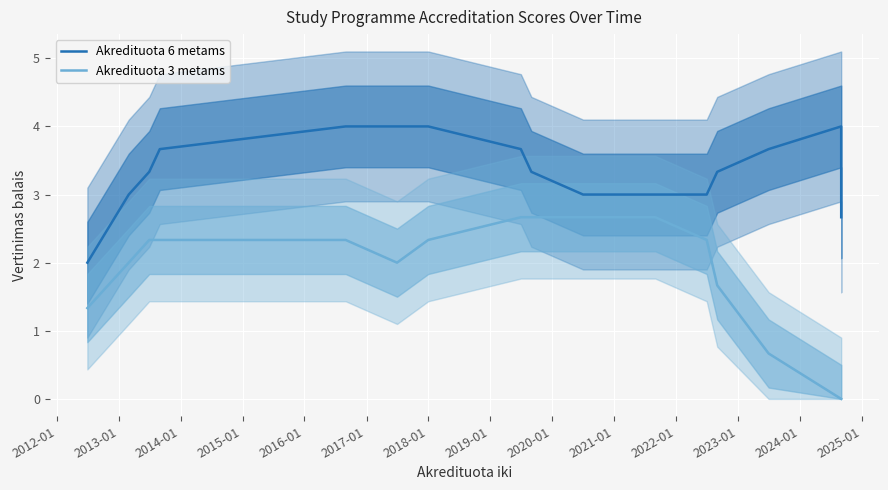

What is the total value across all series at 2021-01?

5.7